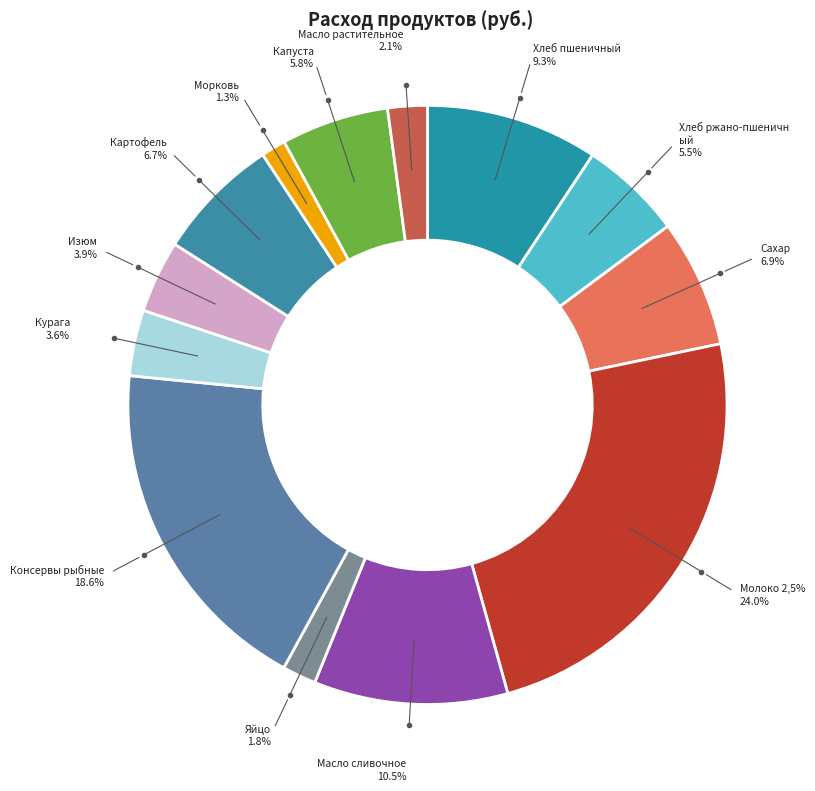

To the nearest percent, what is the difference between the largest and smallest slice percentages?

23%